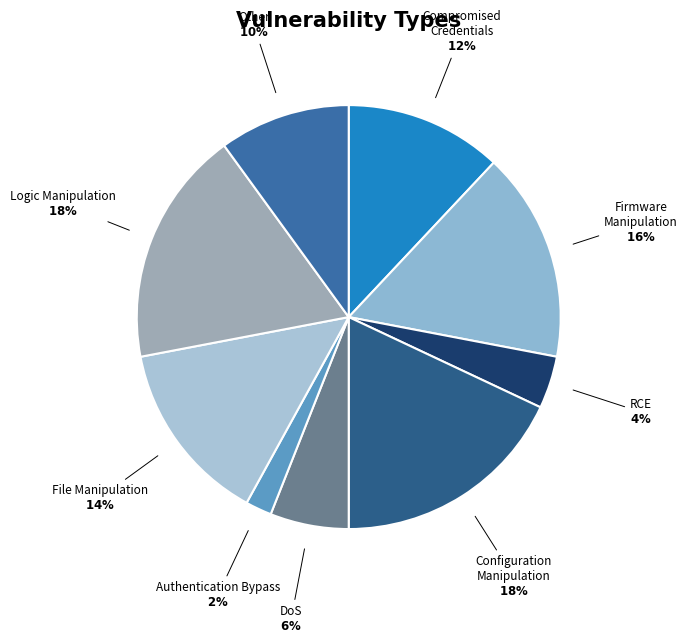

True or false: Compromised Credentials accounts for 12% of the total.

True